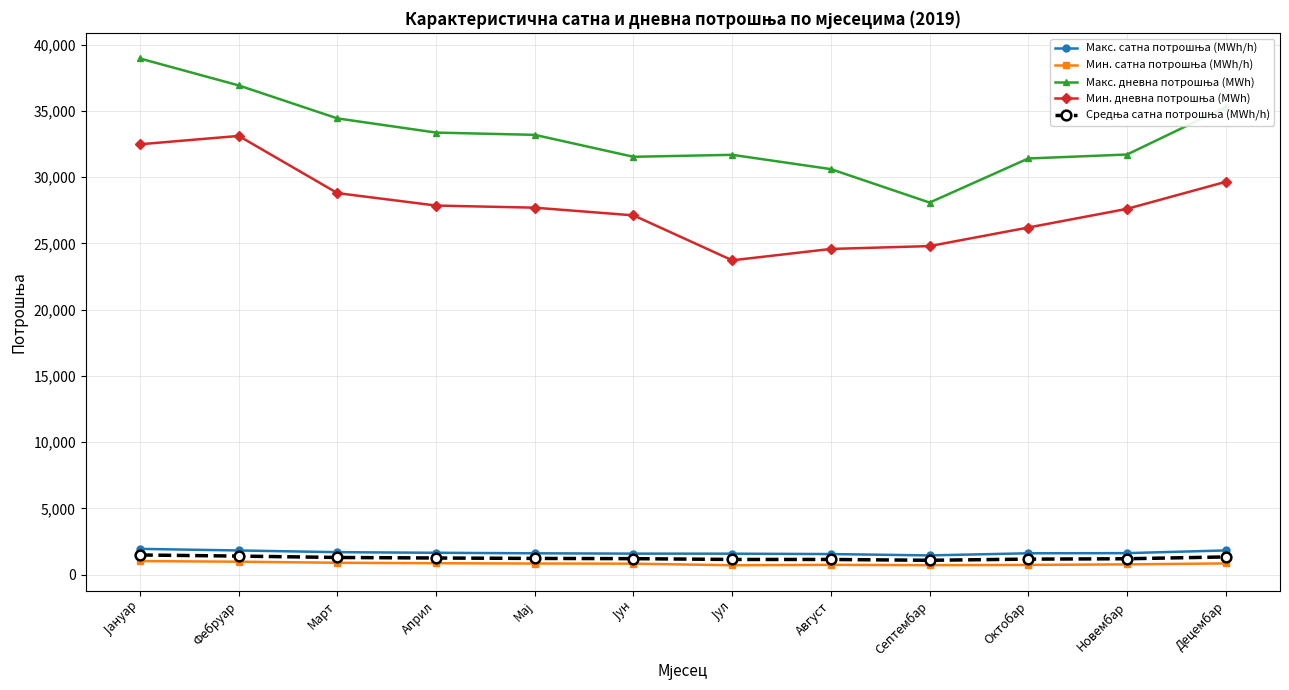

What is the label of the 5th point from the right?

Август